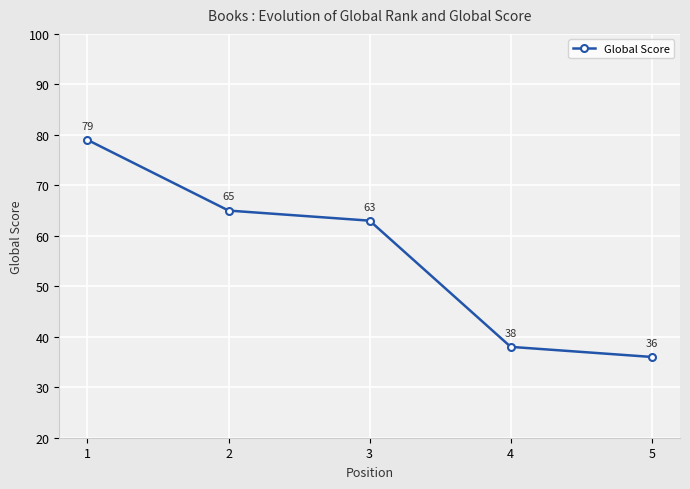

Where is the data nearest to the value 57?

3